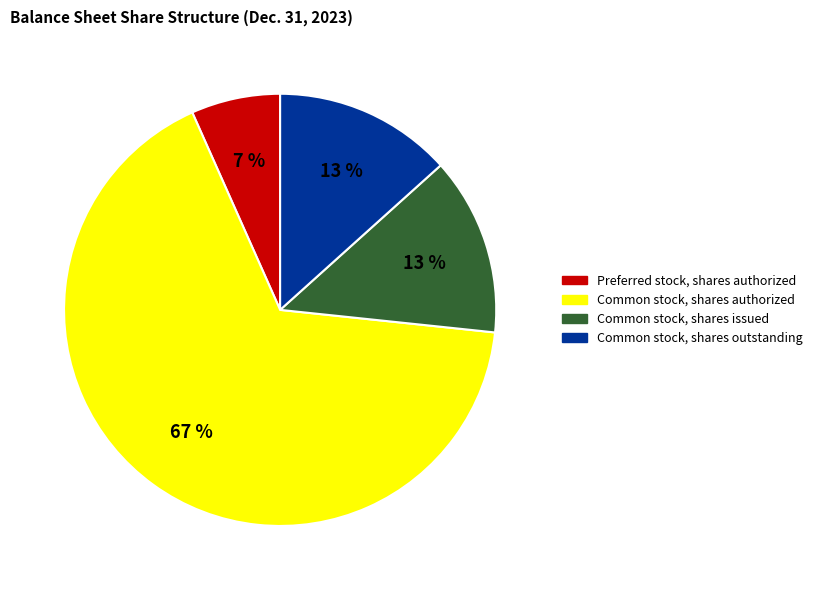

How many slices are in this pie chart?

4